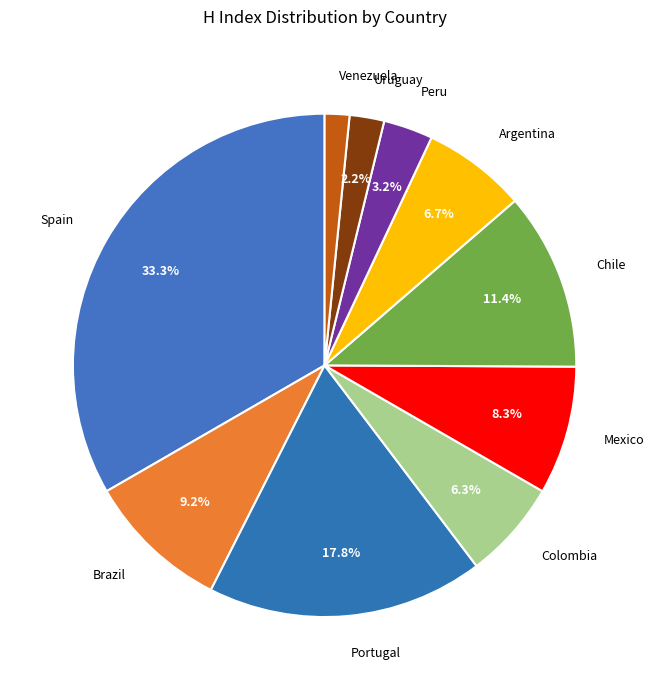

To the nearest percent, what is the average slice percentage?

10%